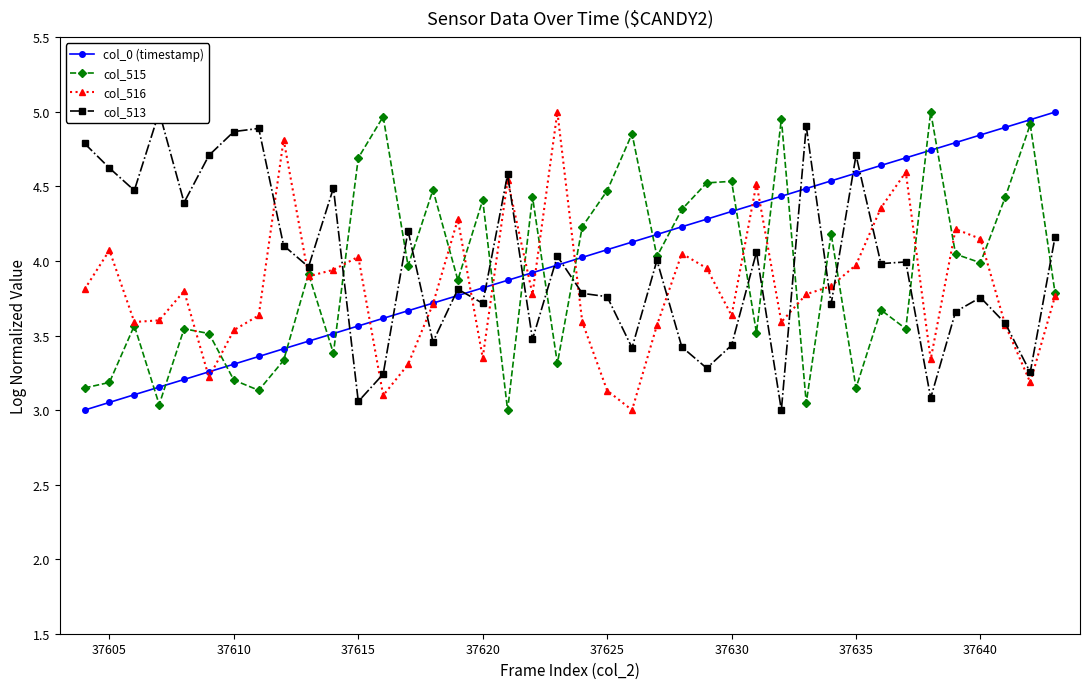

Is it true that col_515 equals 7.4 at 37615?

False